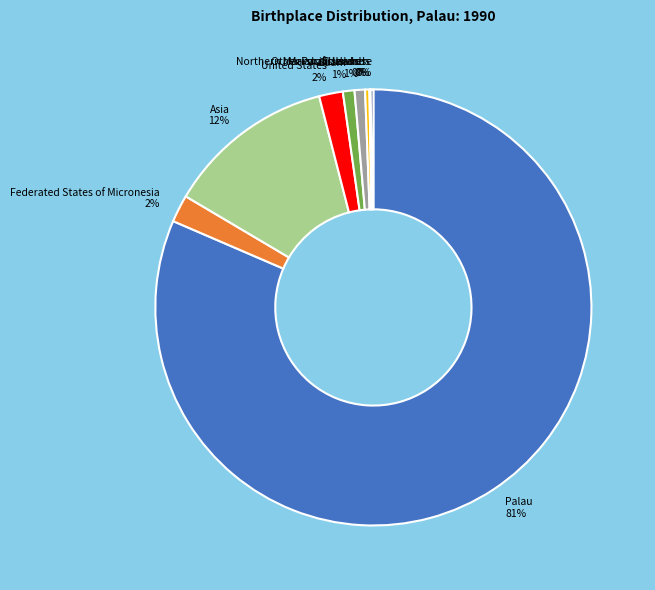

Is the sum of Marshall Islands 0% and Federated States of Micronesia 2% greater than half?

No